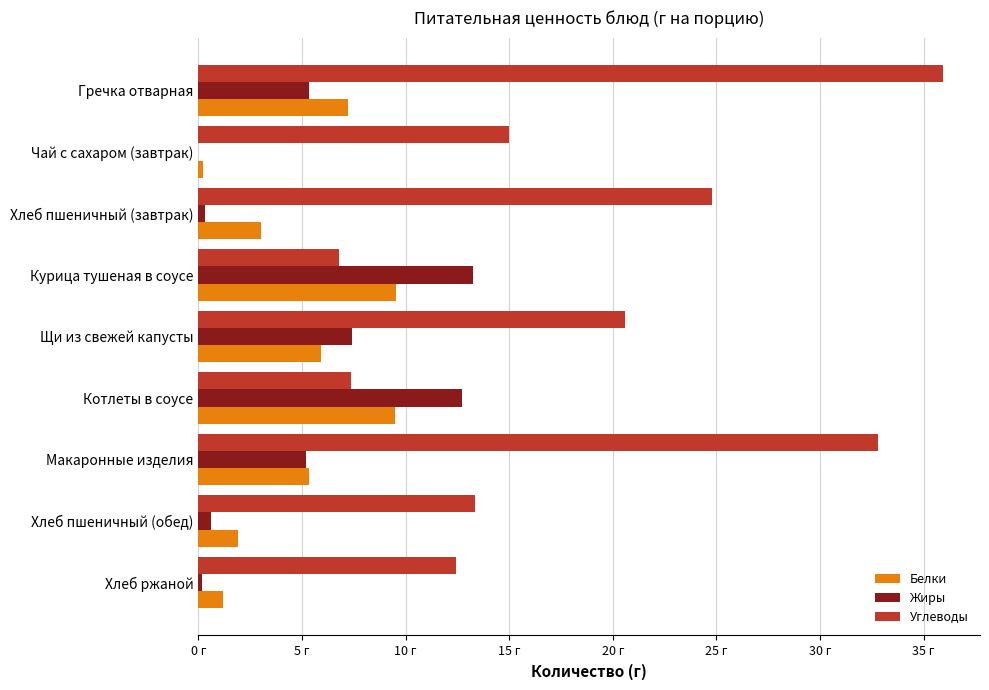

What are all the series names shown in the legend?

Белки, Жиры, Углеводы